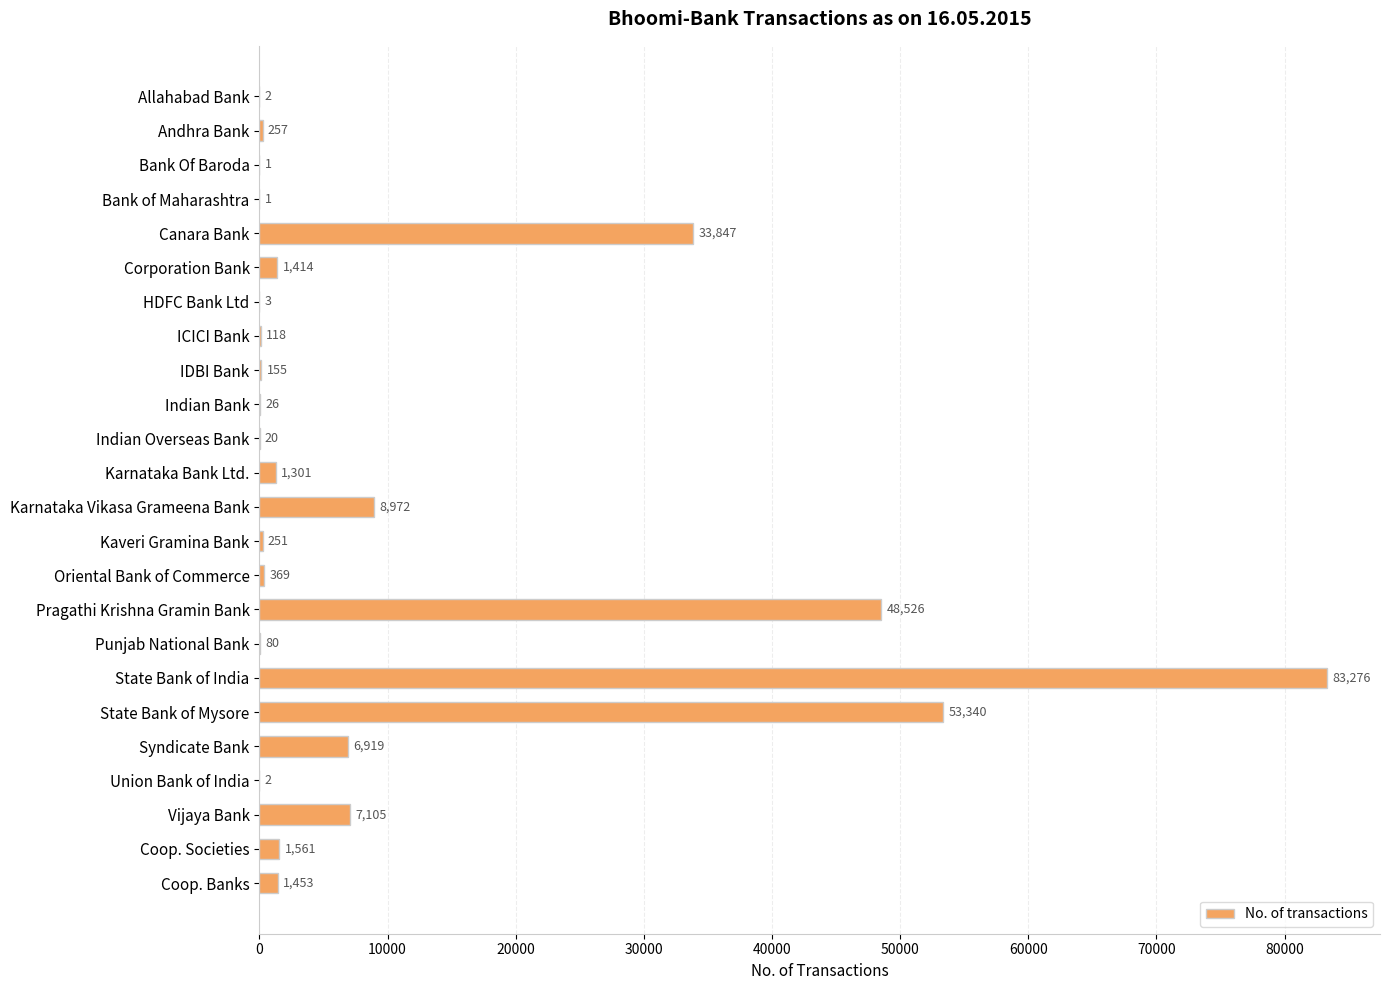

What is the sum of all values?

248999